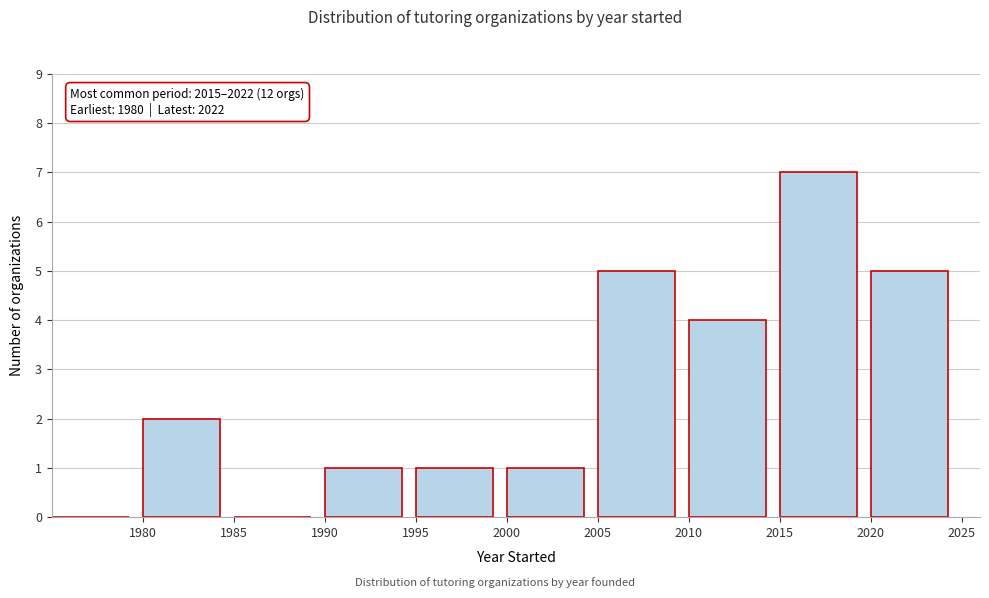

Over which range of the x-axis is the bar tallest?

2015 to 2020